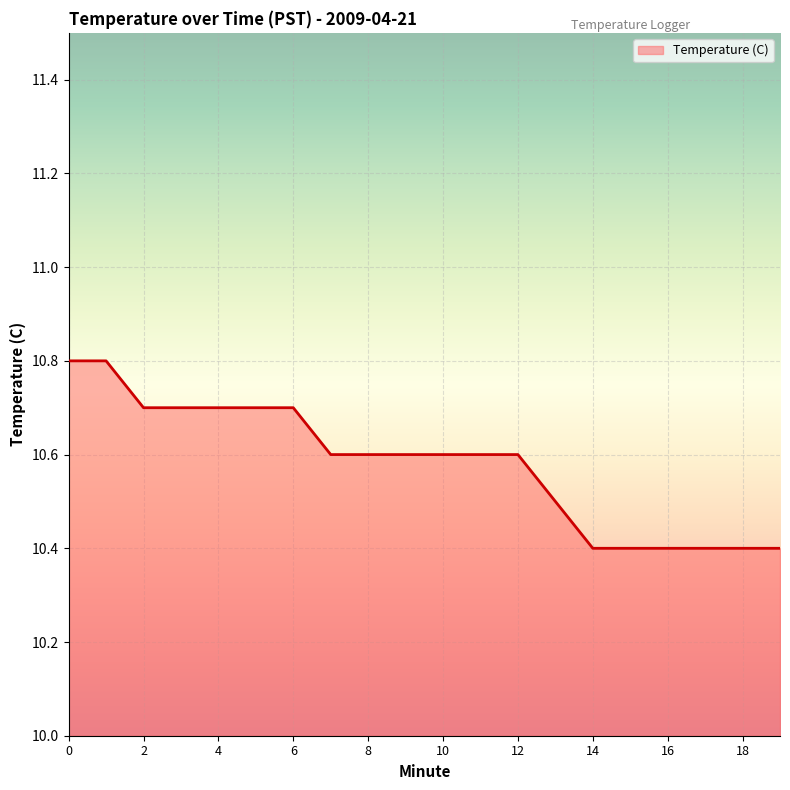

What is the smallest value displayed?

10.4